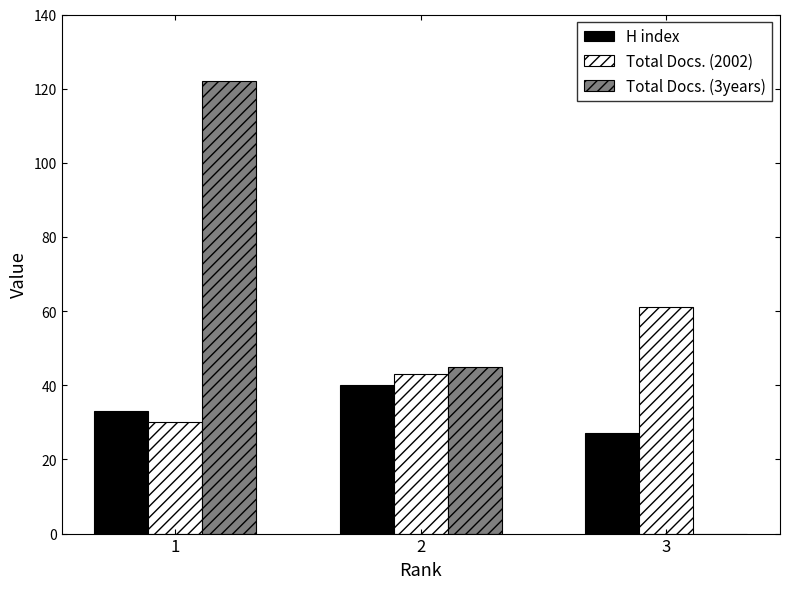

Which category has the highest value across all series?

1